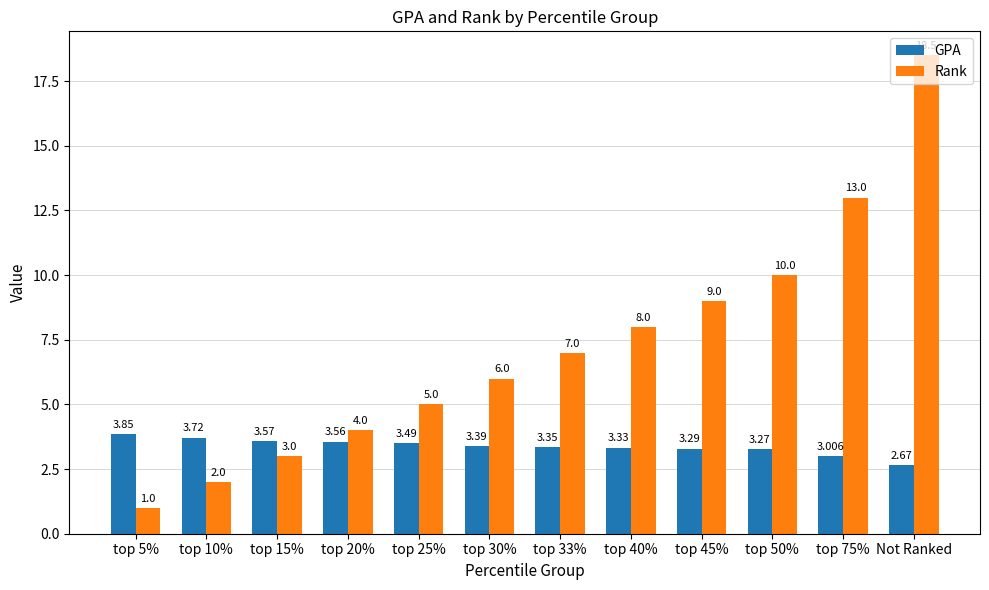

What is the value of the Rank bar at the 6th from the left?

6.0